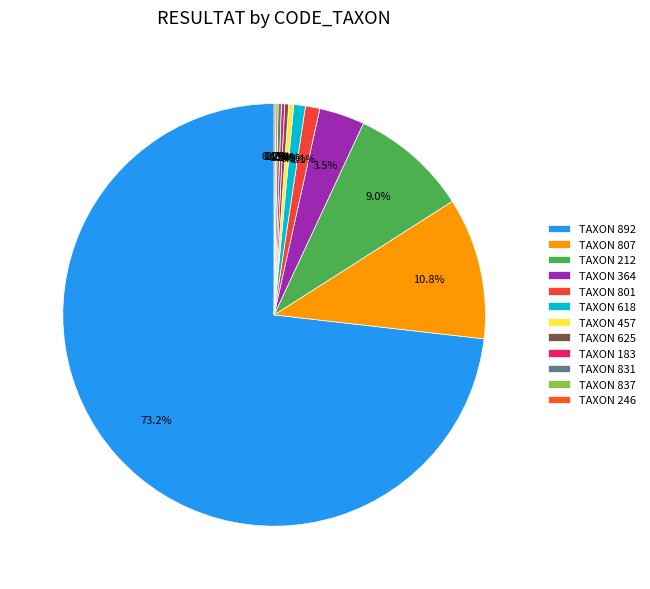

Rank the categories by value from lowest to highest.

246, 837, 183, 831, 625, 457, 618, 801, 364, 212, 807, 892